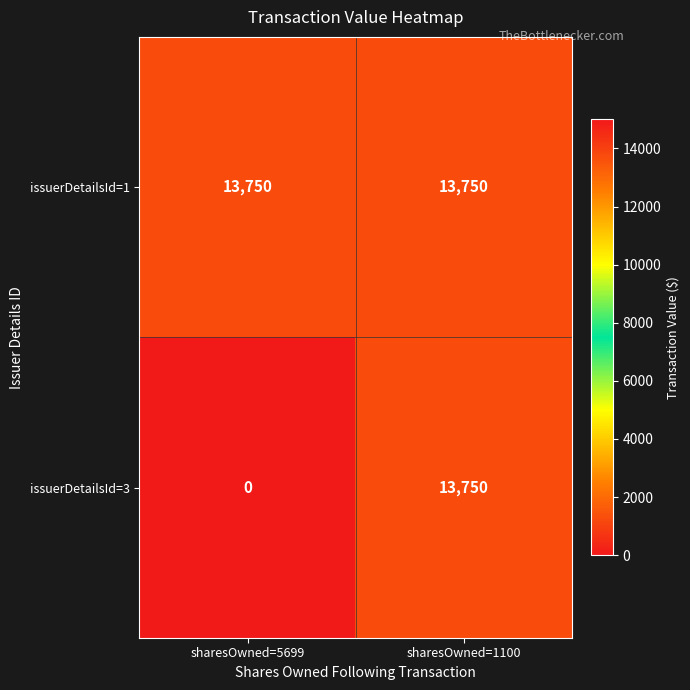

At how many categories does at least one series exceed 5893?

2